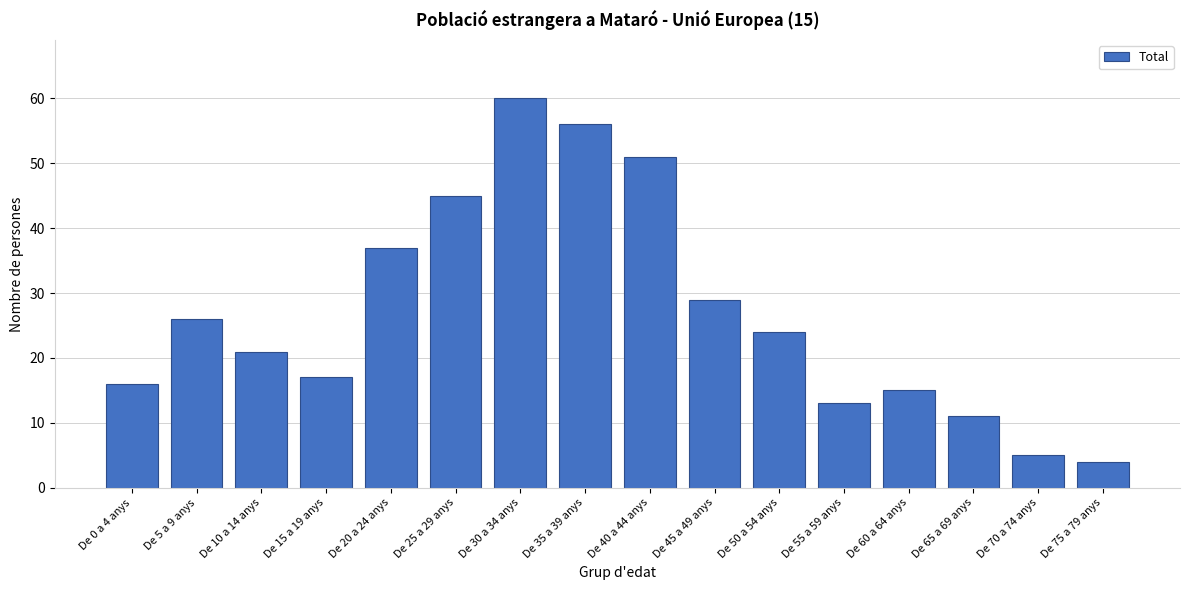

Reading left to right, what are all the values shown in this chart?

16	26	21	17	37	45	60	56	51	29	24	13	15	11	5	4